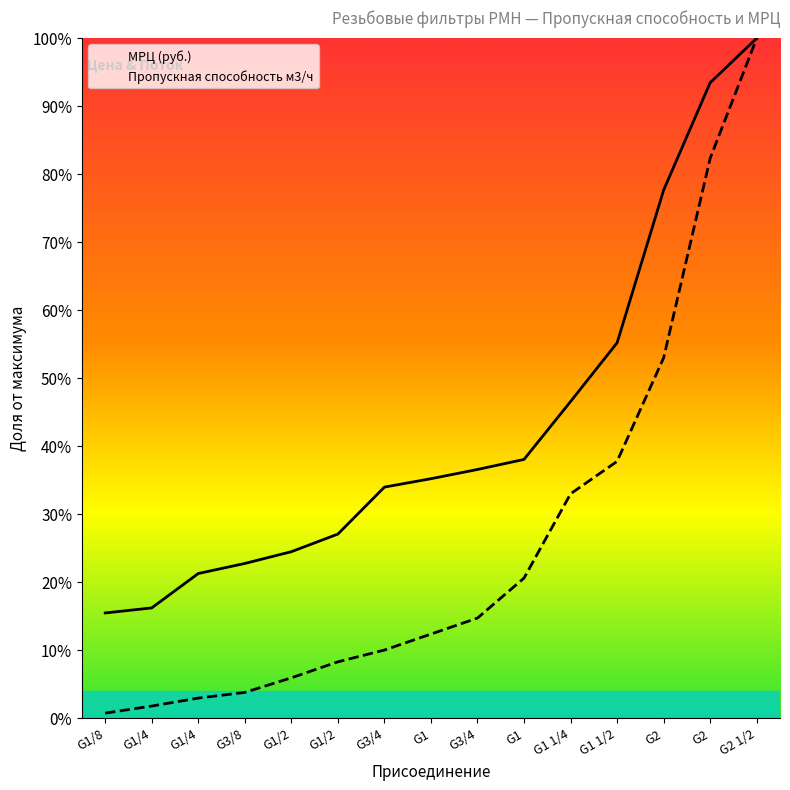

The value of Пропускная способность м3/ч at G3/8 is 0.0. True or false?

True